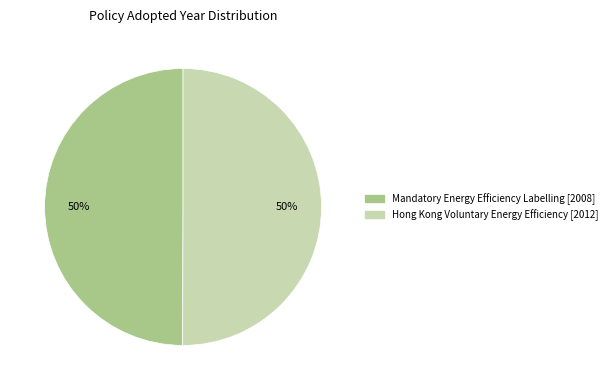

What is the ratio of the value at Hong Kong Voluntary Energy Efficiency to the value at Mandatory Energy Efficiency Labelling?

1.0